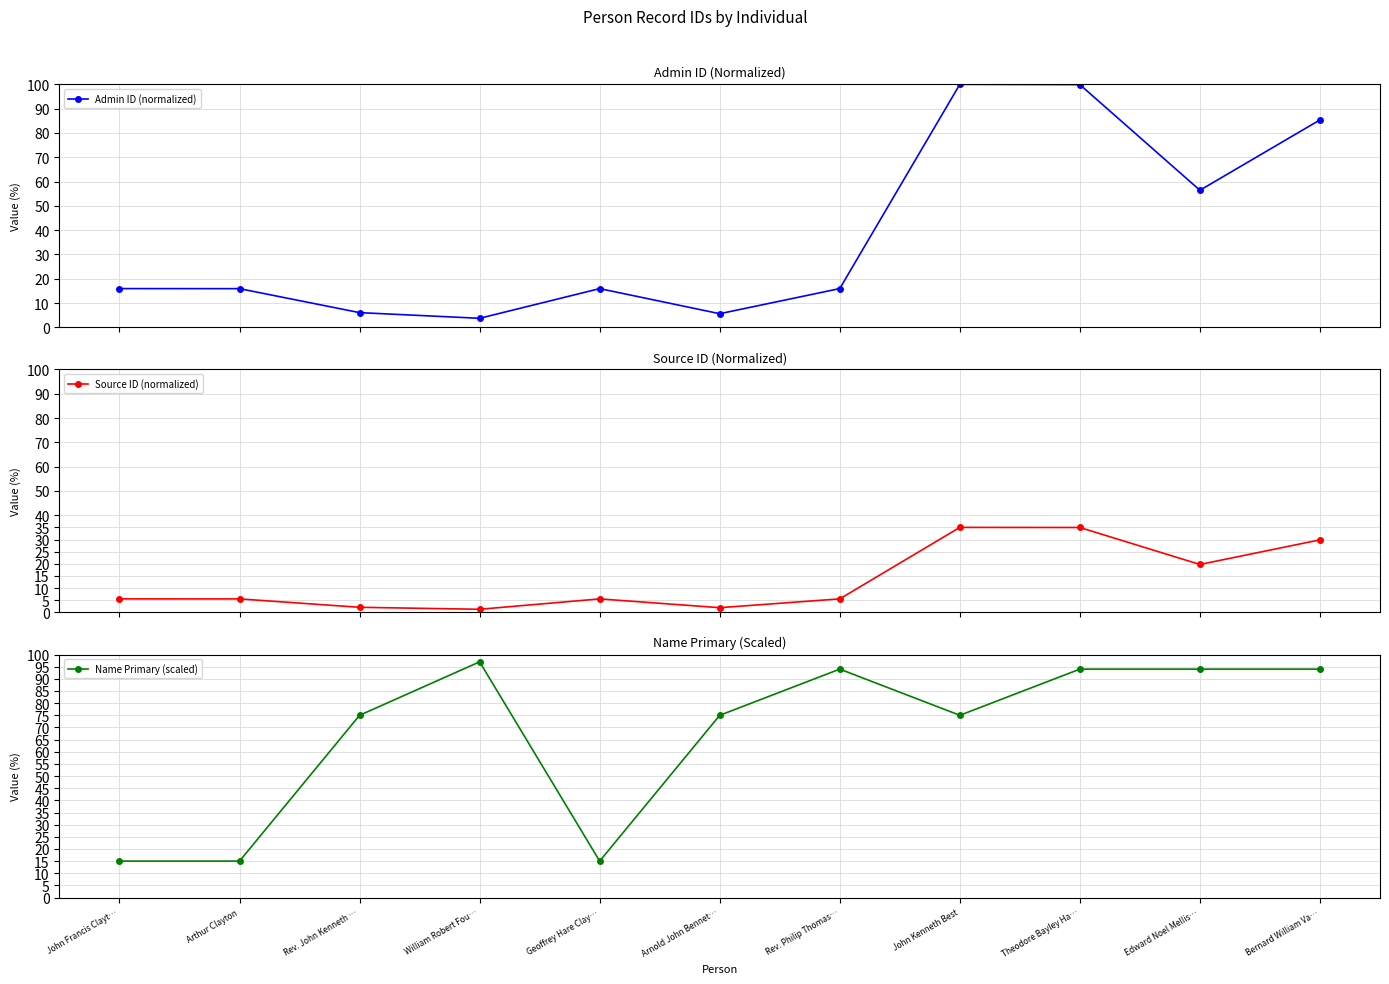

At which label does Admin ID (normalized) first exceed 15?

John Francis Clayt…